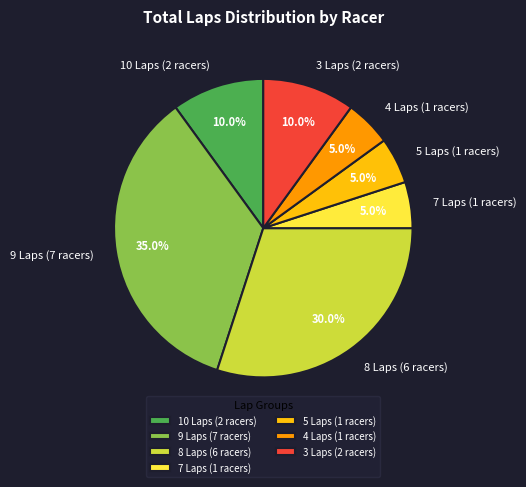

Is there any slice that represents more than half of the pie?

No